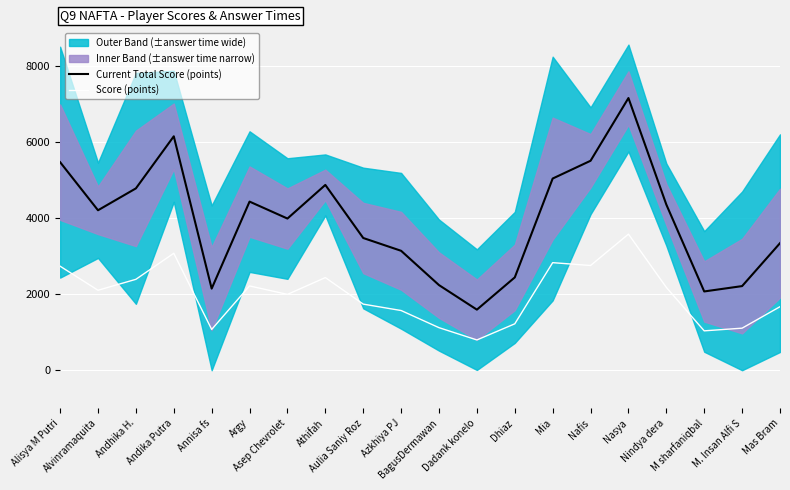

What is the average value of the Current Total Score (points) series?

3935.8